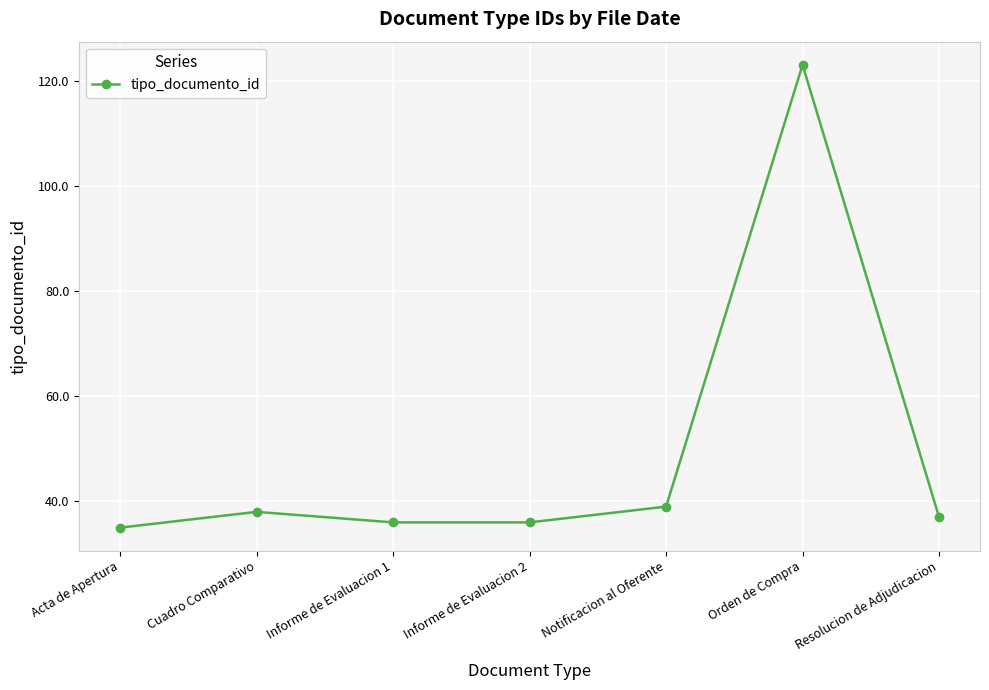

What is the label of the 1st point from the left?

Acta de Apertura